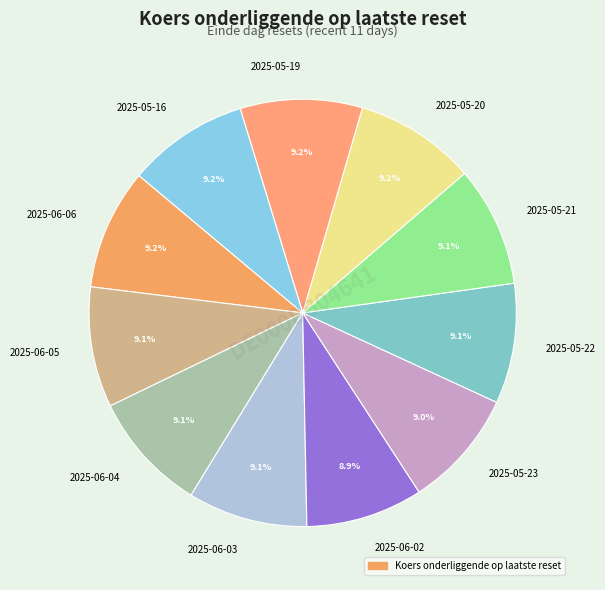

Approximately how many times larger is the value at 2025-05-19 compared to 2025-06-05?

1.0